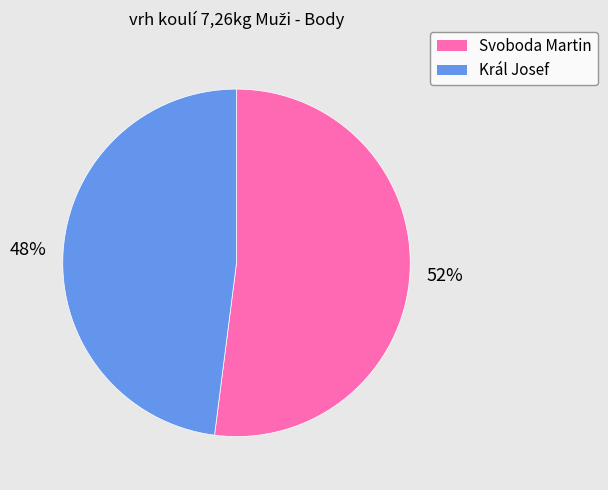

Which has a higher value, Král Josef or Svoboda Martin?

Svoboda Martin